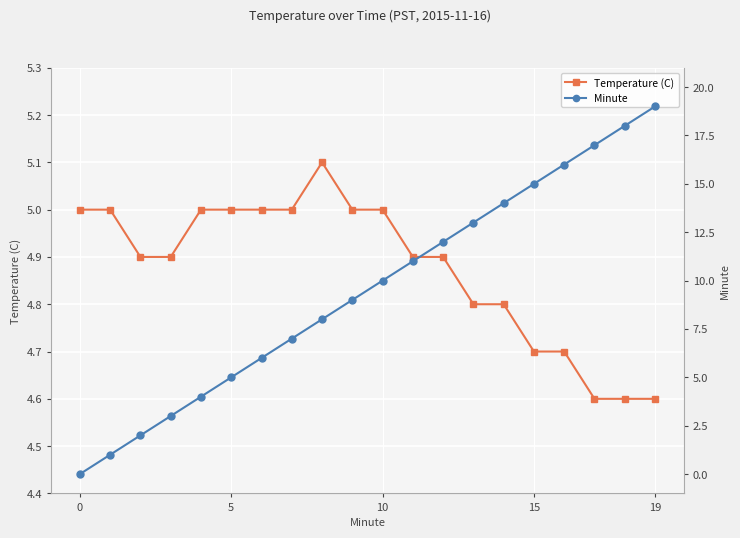

True or false: Temperature (C) and Minute intersect in this chart.

False